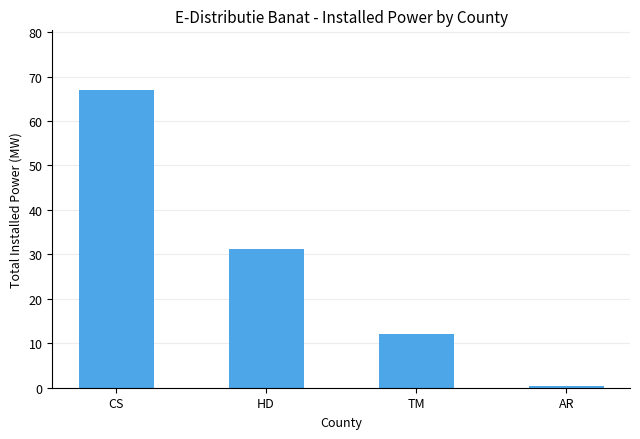

The value at HD is 31.1. True or false?

True